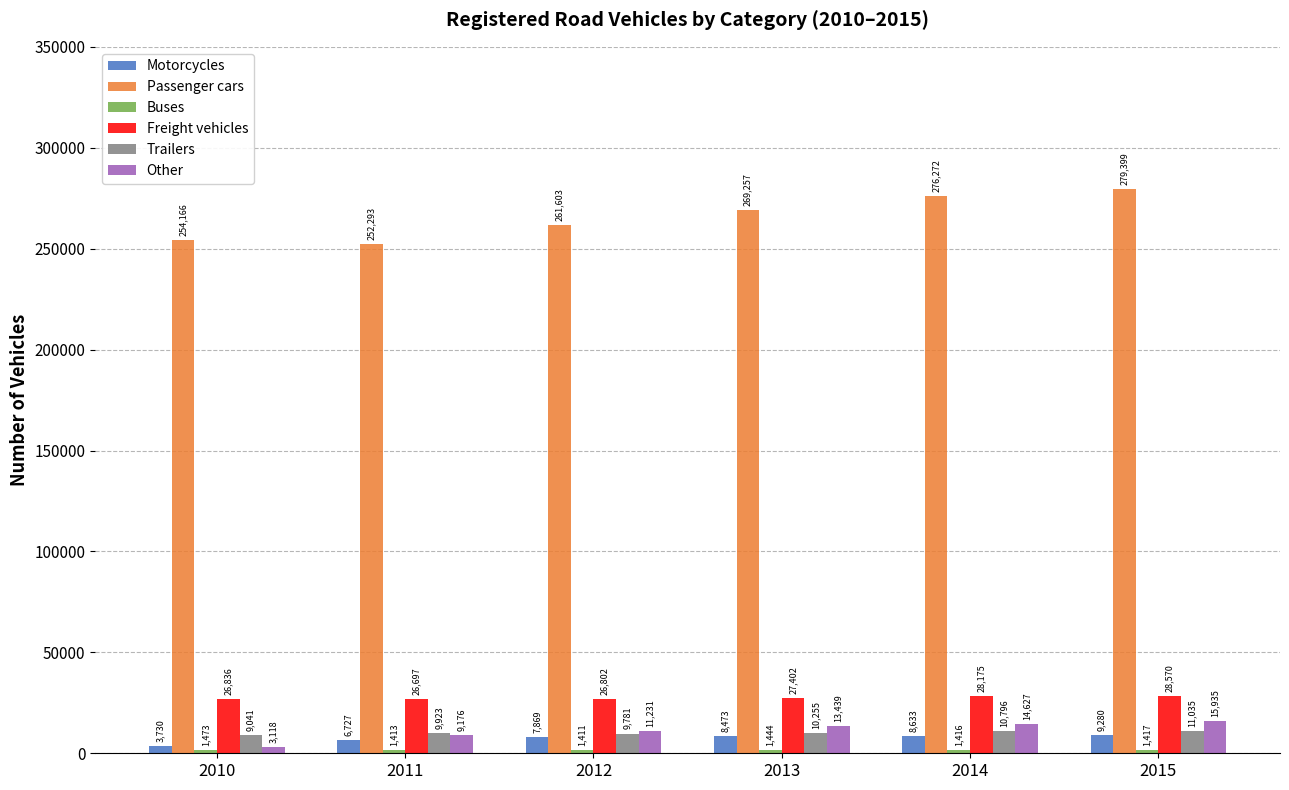

Which series has the largest total across all categories?

Passenger cars